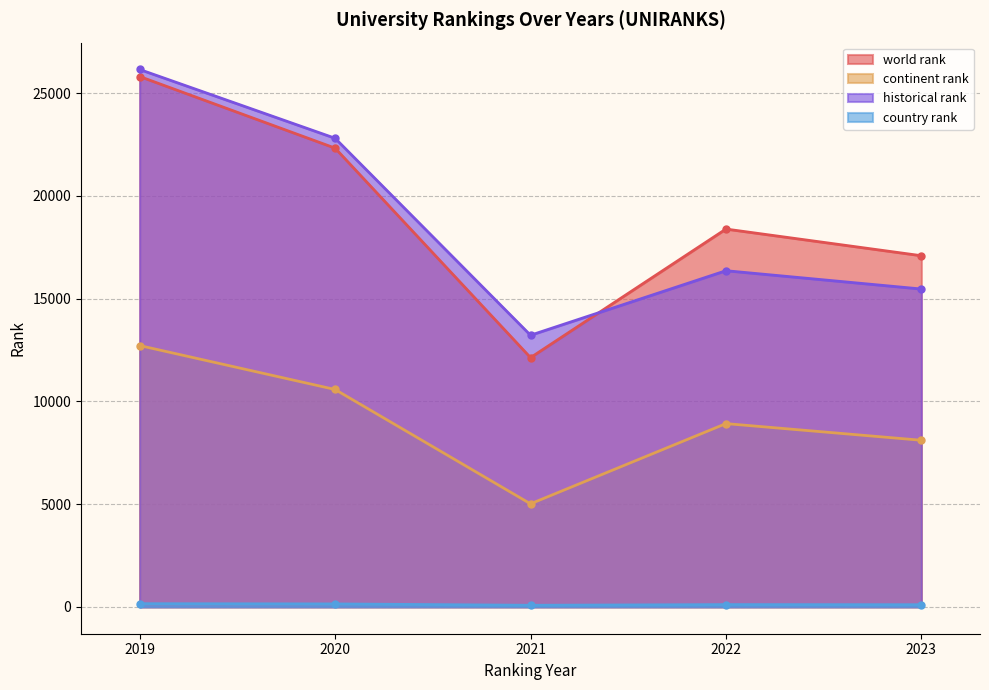

Which series changed the most between 2020 and 2022?

historical rank